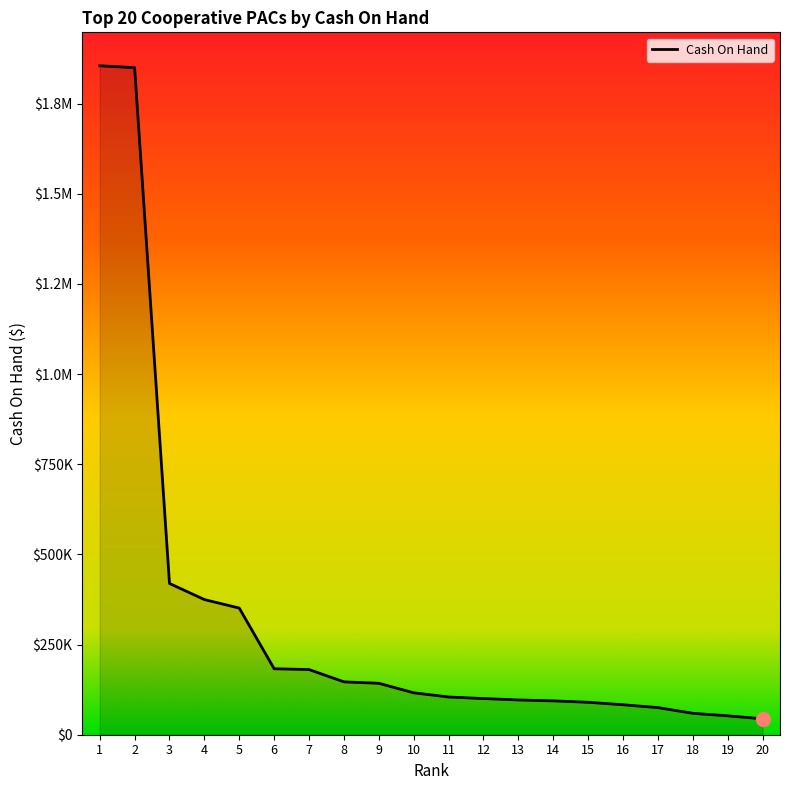

What is the change in value from 4 to 5?

-23624.6